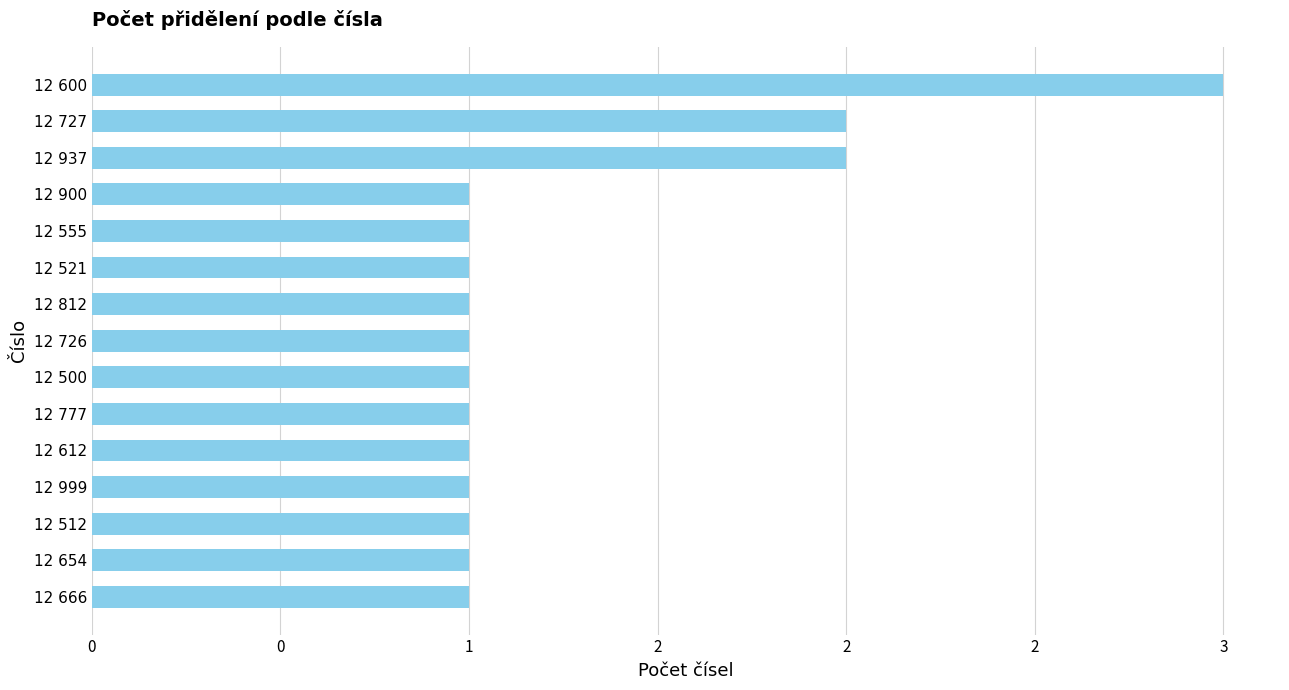

What is the greatest value displayed?

3